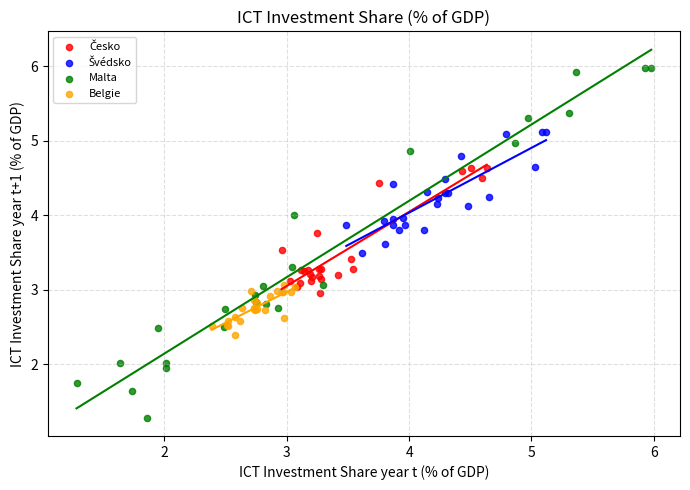

Which series has the widest spread of Y values?

Malta